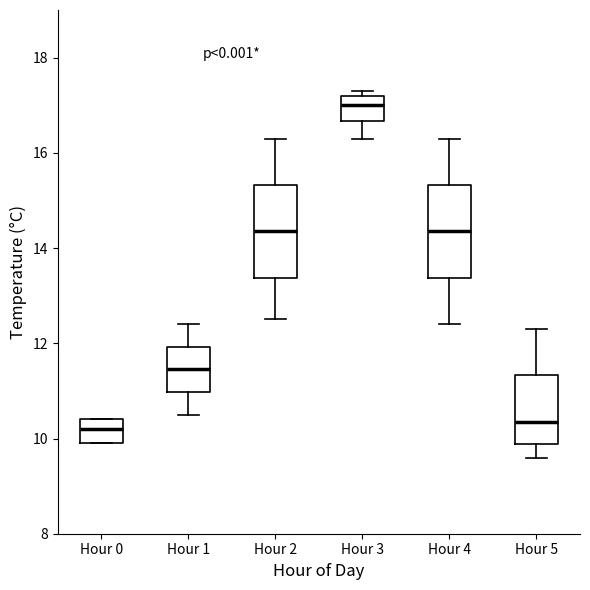

Reading left to right, transcribe this box plot: for each box, give where its median line is, the range the box spans, and where its two whiskers end, as read against the y-axis. The values are not printed on the chart, so give them approximately, as read against the axis.

Hour 0: median 10.2, box 10.0 to 10.4, whiskers 10.0 to 10.4
Hour 1: median 11.4, box 11.0 to 12.0, whiskers 10.6 to 12.4
Hour 2: median 14.4, box 13.4 to 15.4, whiskers 12.6 to 16.4
Hour 3: median 17.0, box 16.6 to 17.2, whiskers 16.4 to 17.4
Hour 4: median 14.4, box 13.4 to 15.4, whiskers 12.4 to 16.4
Hour 5: median 10.4, box 9.8 to 11.4, whiskers 9.6 to 12.4